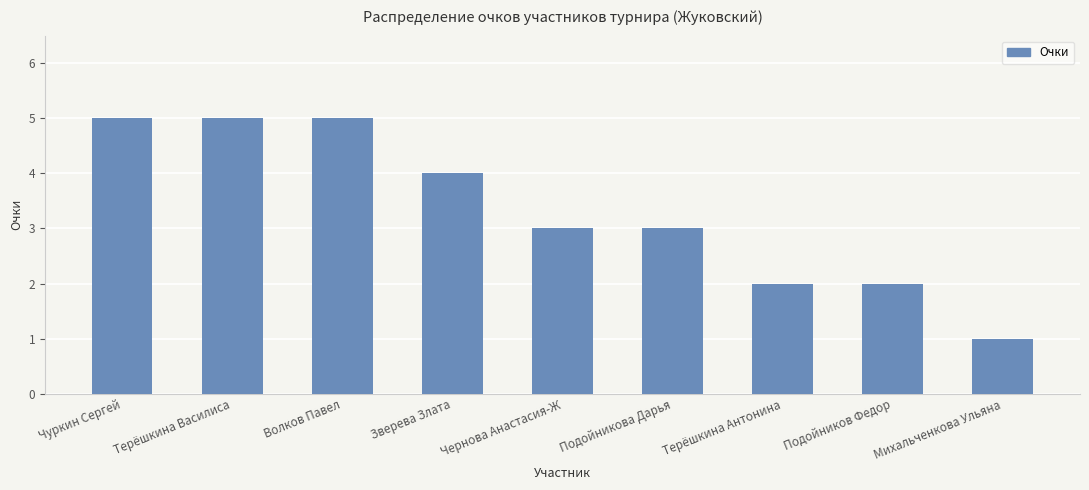

What is the label of the 9th bar from the left?

Михальченкова Ульяна